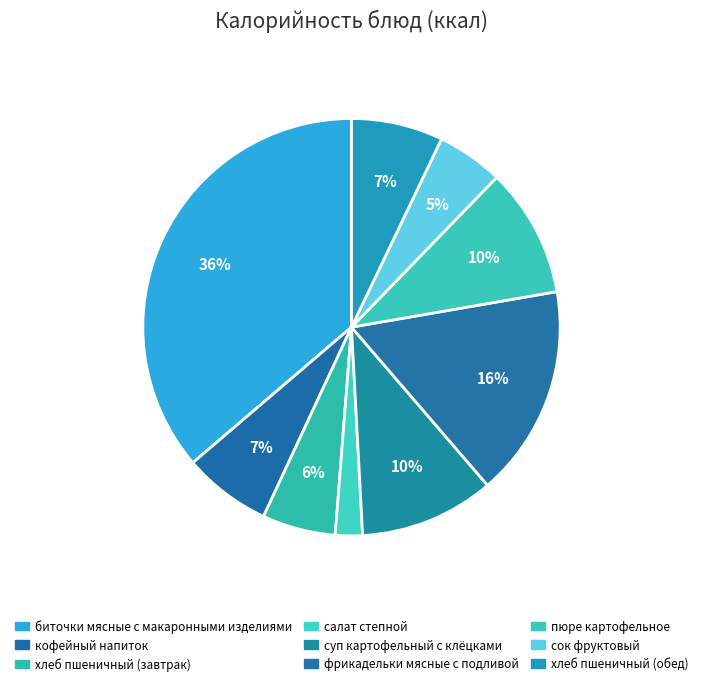

What is the smallest slice in the pie chart?

салат степной